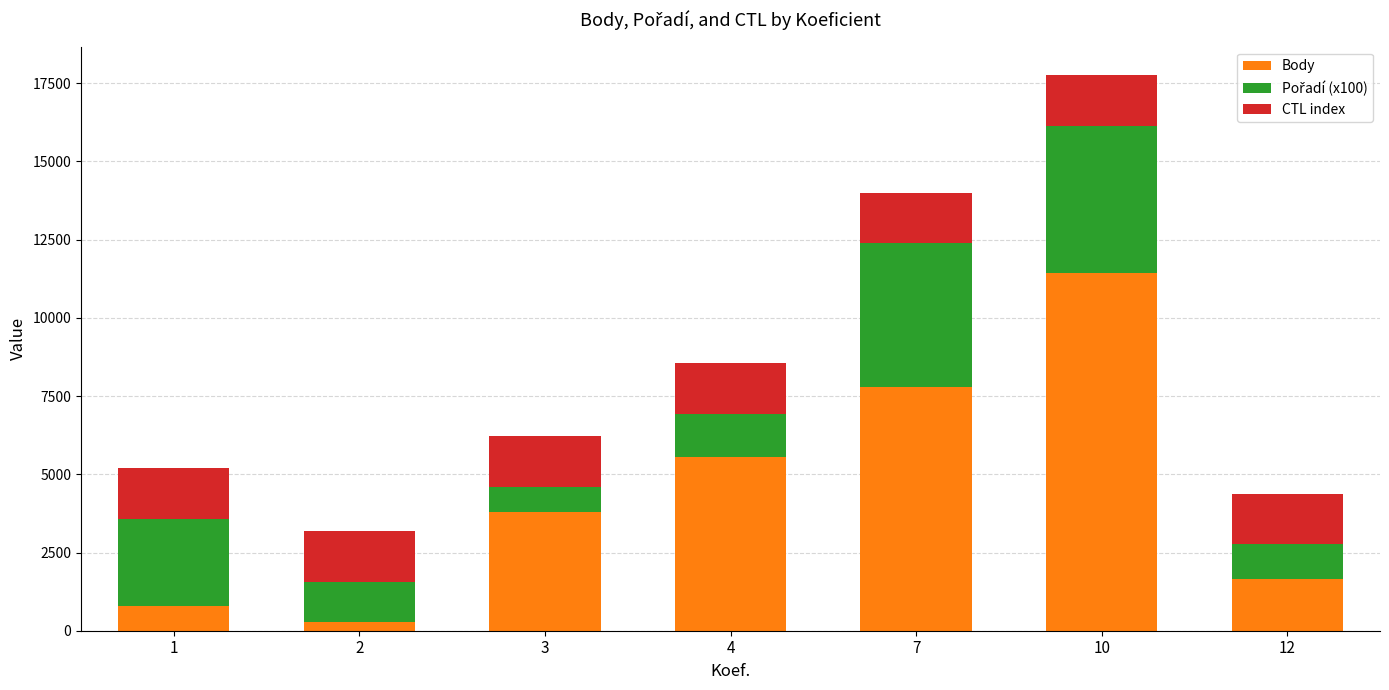

What is the sum of all Body values?

31274.0